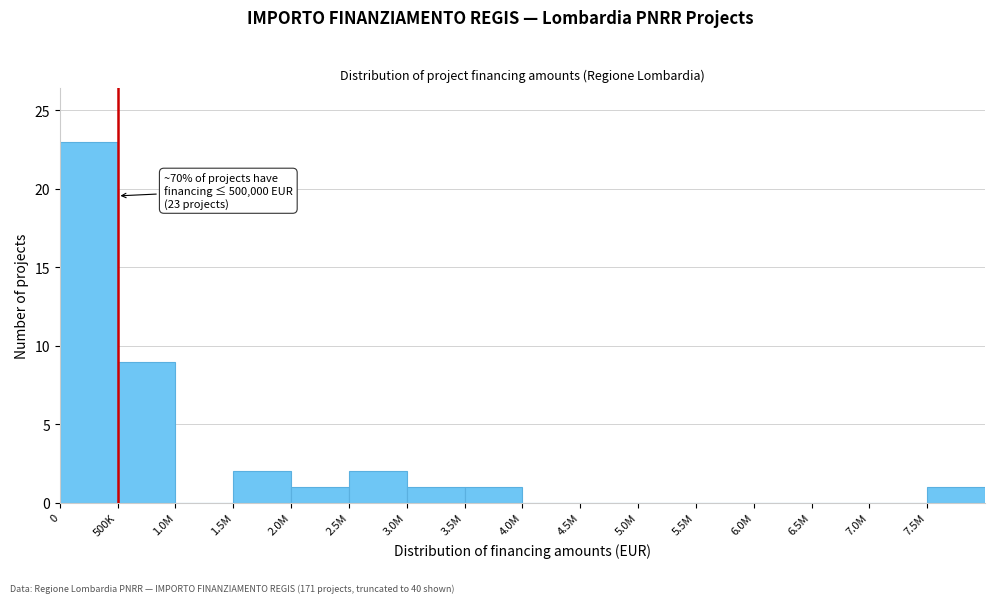

Reading left to right, extract all data points from this chart.

0=23	500K=9	1.0M=0	1.5M=2	2.0M=1	2.5M=2	3.0M=1	3.5M=1	4.0M=0	4.5M=0	5.0M=0	5.5M=0	6.0M=0	6.5M=0	7.0M=0	7.5M=1